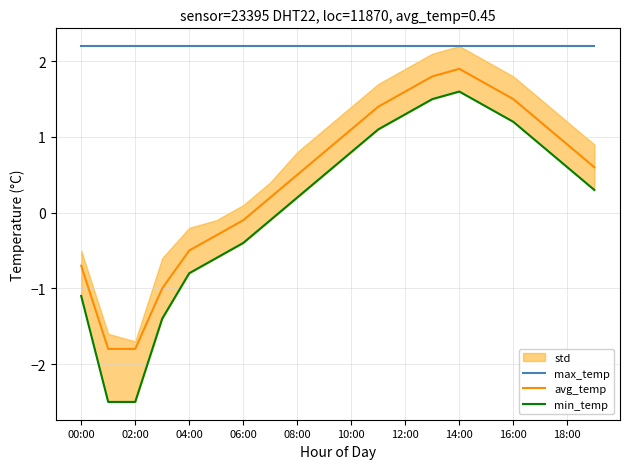

True or false: max_temp and avg_temp intersect in this chart.

False